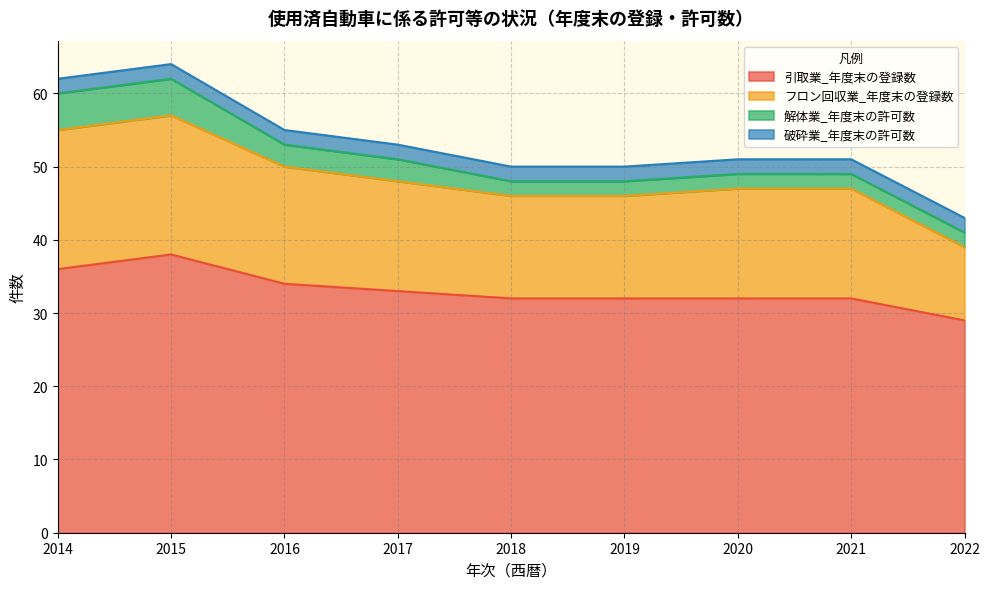

True or false: 引取業_年度末の登録数 has a value of 32 at 2018.

True